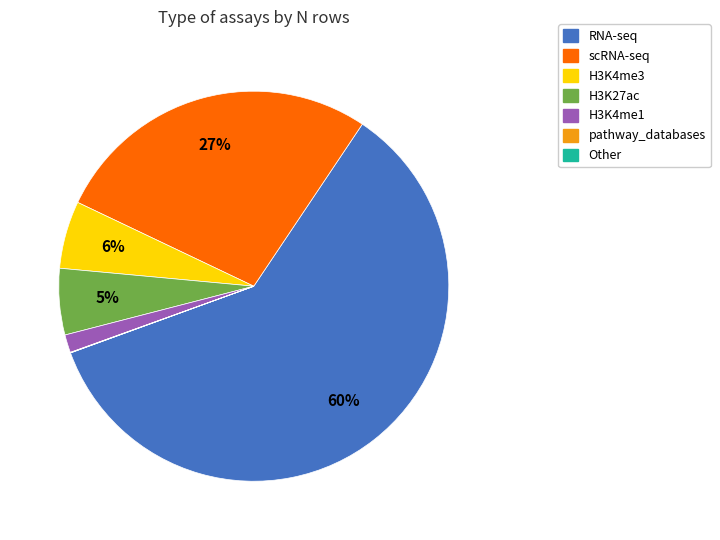

Is there a majority slice in this chart?

Yes